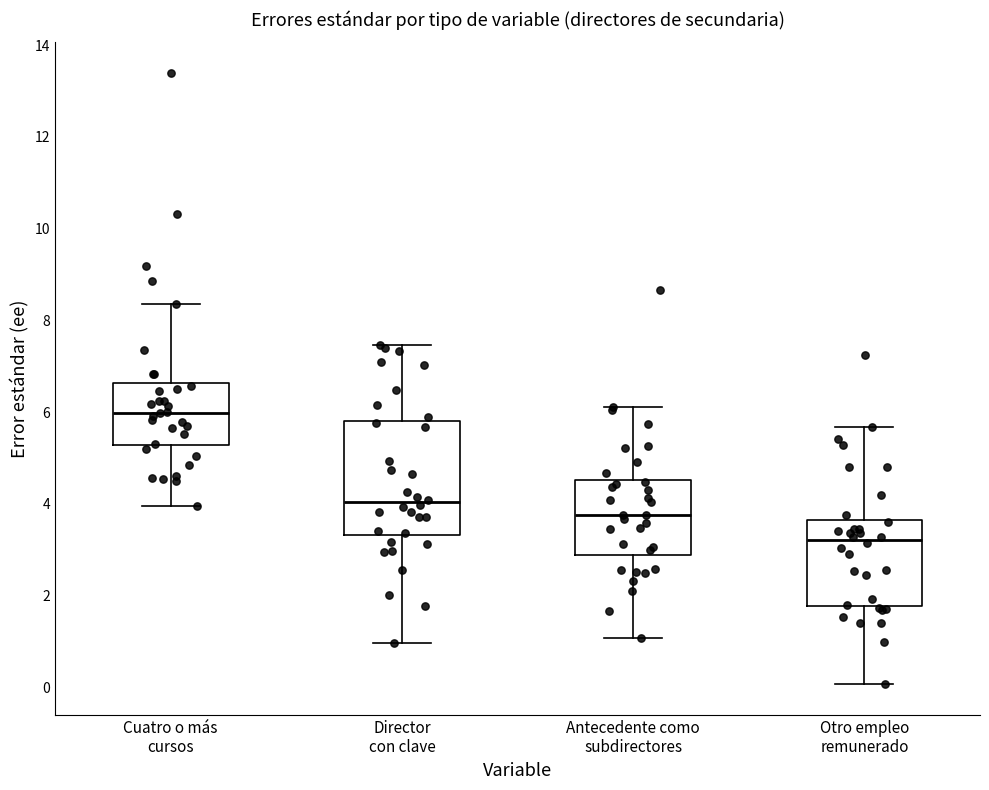

Which box is the tallest, from its lower edge to its upper edge?

Director con clave